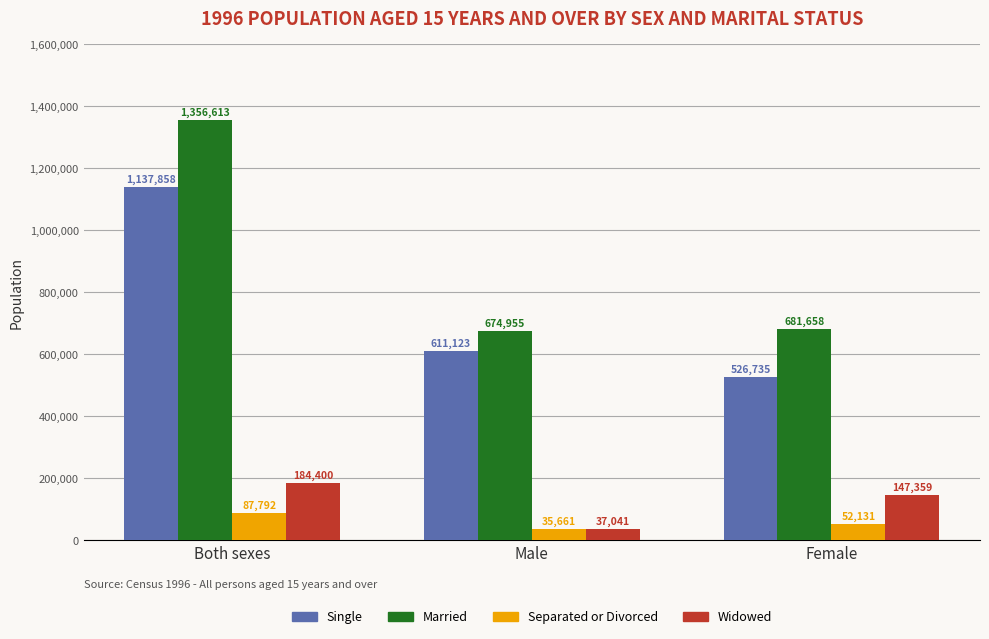

What are all the series names shown in the legend?

Single, Married, Separated or Divorced, Widowed